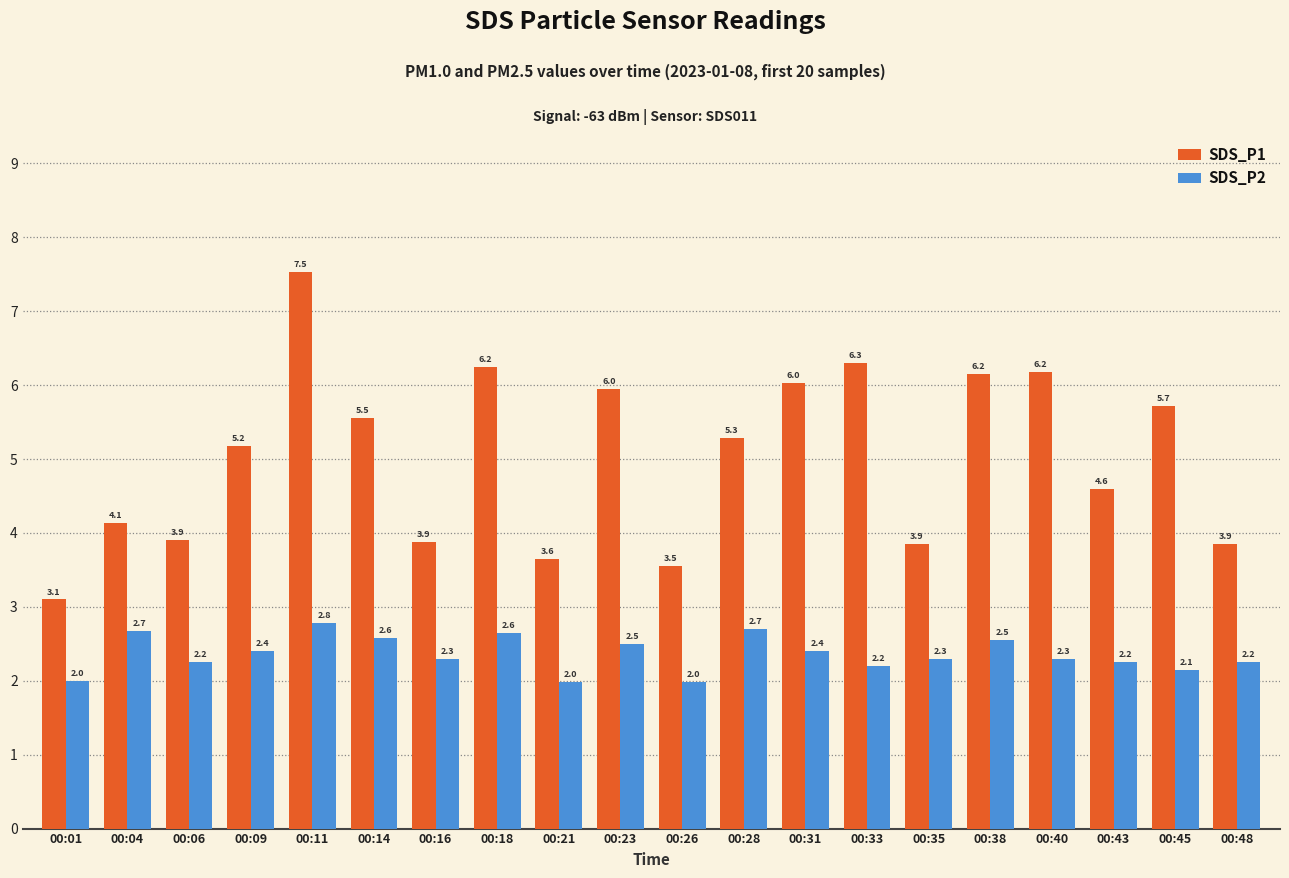

How many values in the SDS_P1 series are below 5?

9